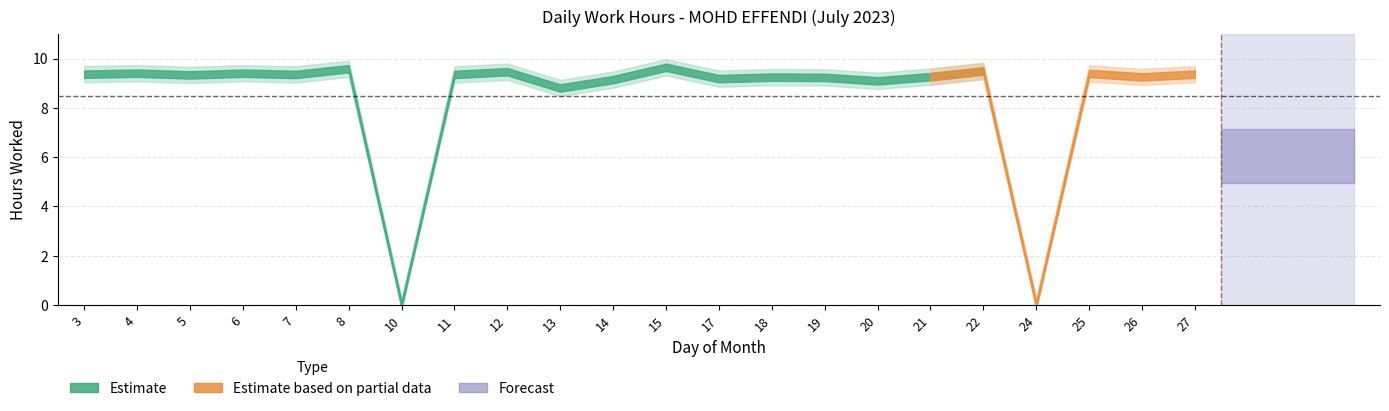

Rank the categories by Low_upper value from lowest to highest.

10, 24, 13, 20, 14, 17, 19, 18, 26, 21, 5, 7, 11, 3, 27, 25, 4, 6, 12, 22, 8, 15